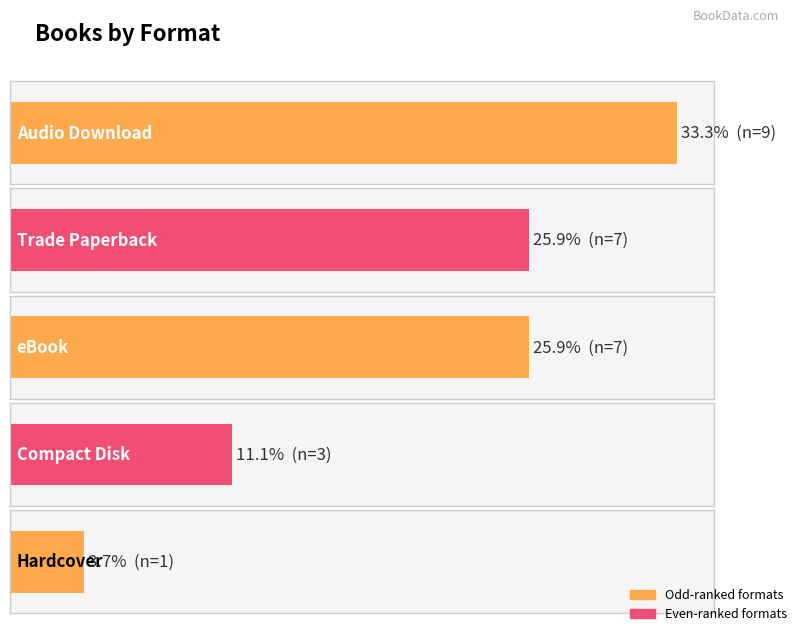

Is it true that the value at eBook is 1?

False